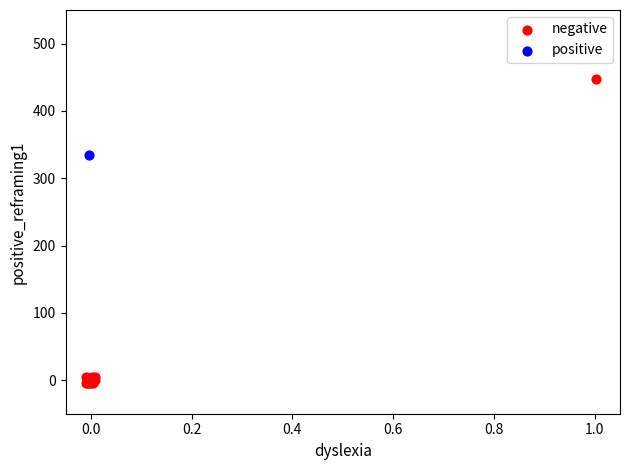

What are all the series names shown in the legend?

negative, positive